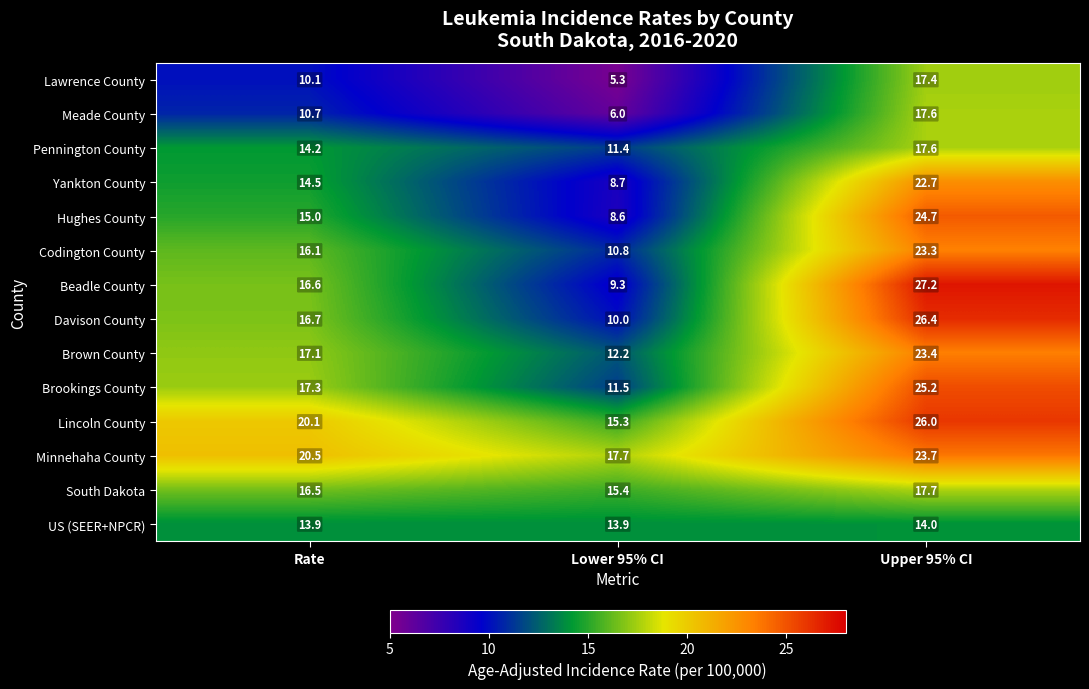

How many US (SEER+NPCR) values are between 13 and 14?

3